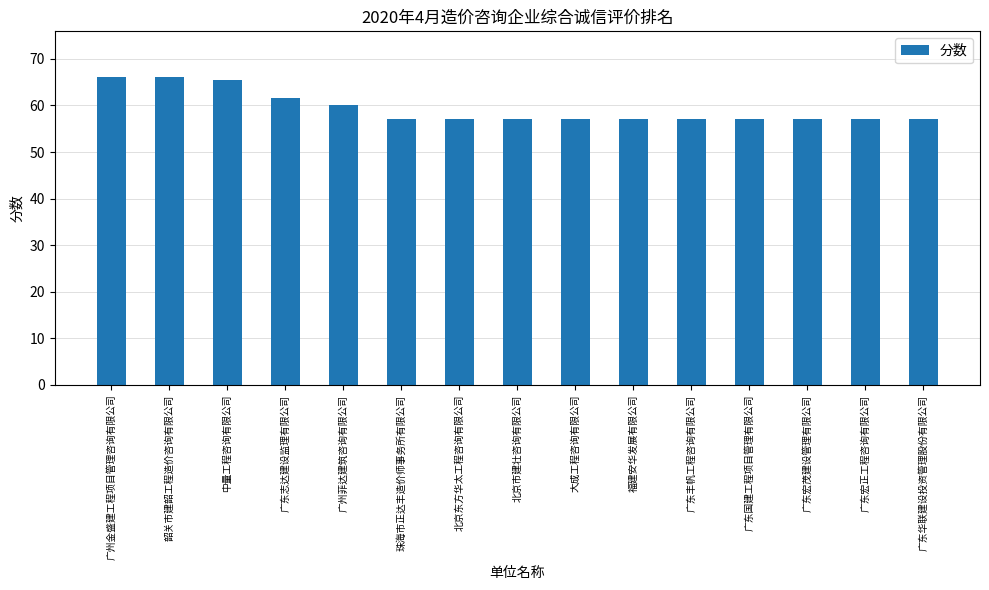

What is the greatest value displayed?

66.0